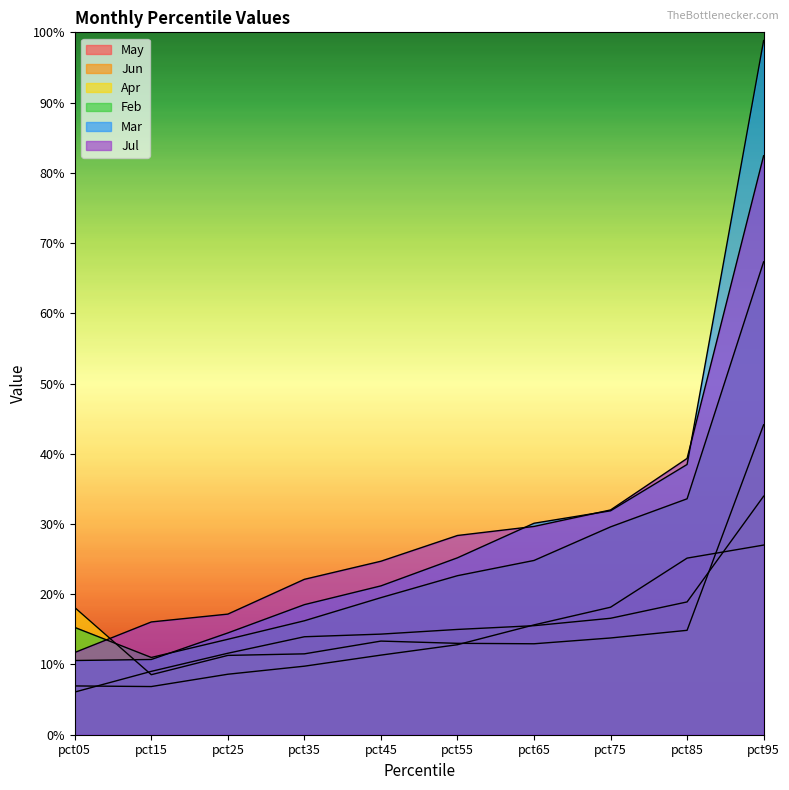

Which series changed the most between pct05 and pct95?

Mar